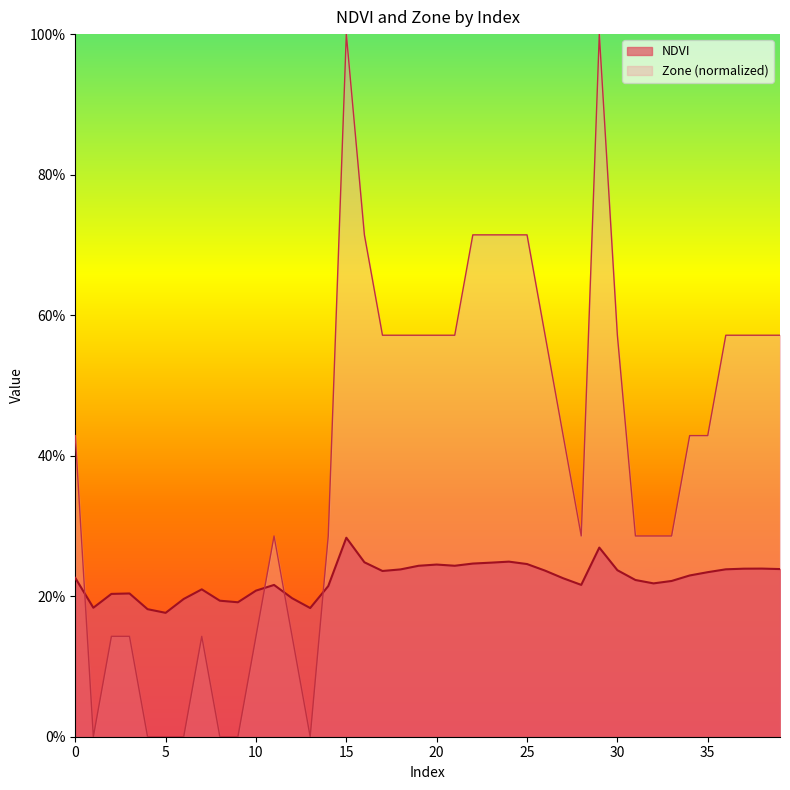

The Zone series shows 0.6 at 26. True or false?

True